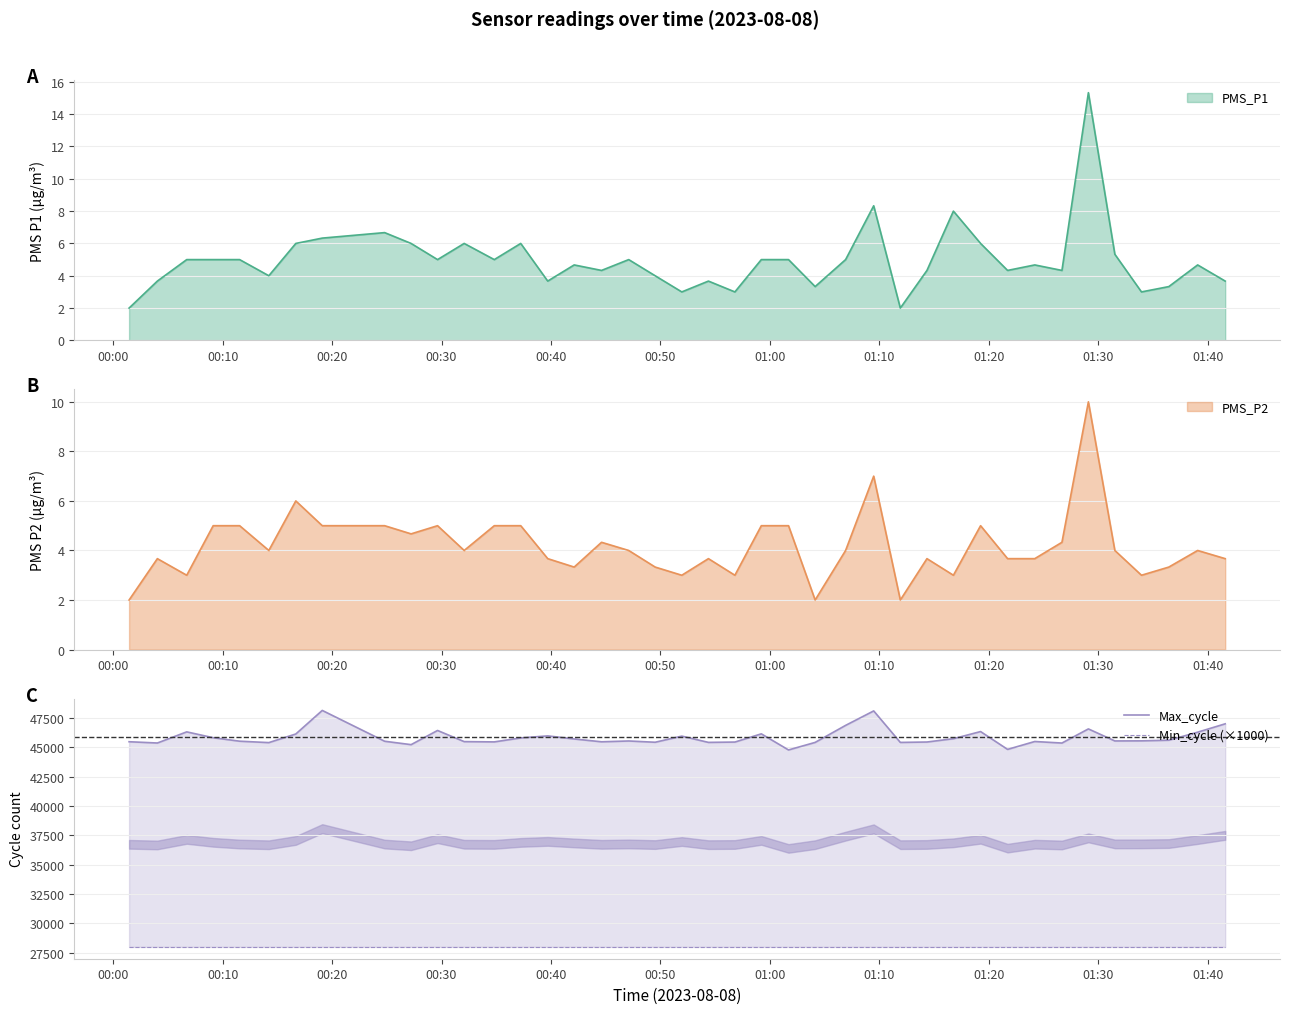

The value of Max_cycle at 01:40 is 17025. True or false?

False